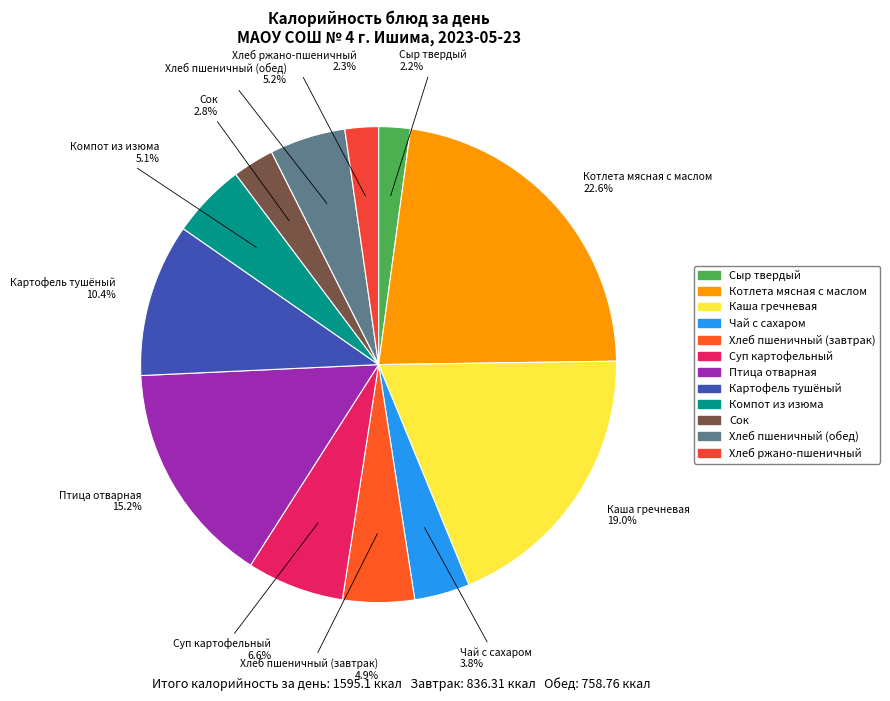

Is the sum of Суп картофельный and Птица отварная greater than half?

No